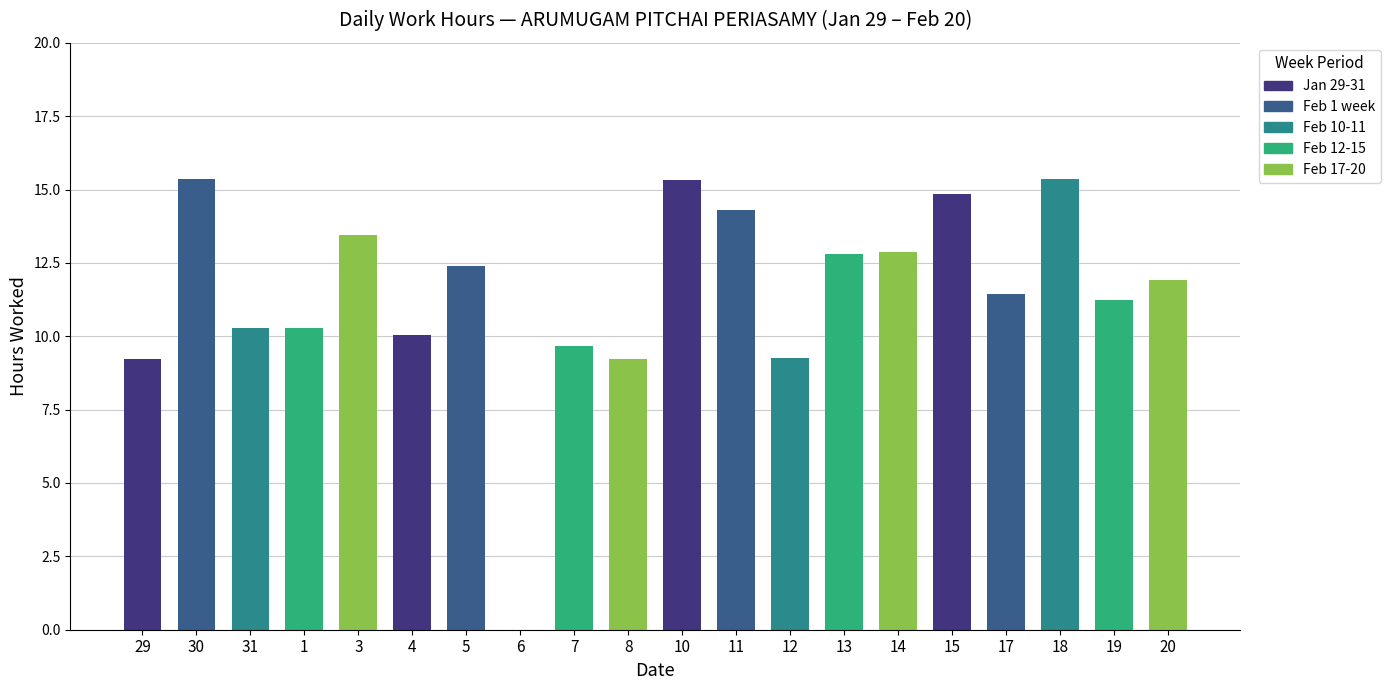

What is the sum of all values?

229.3